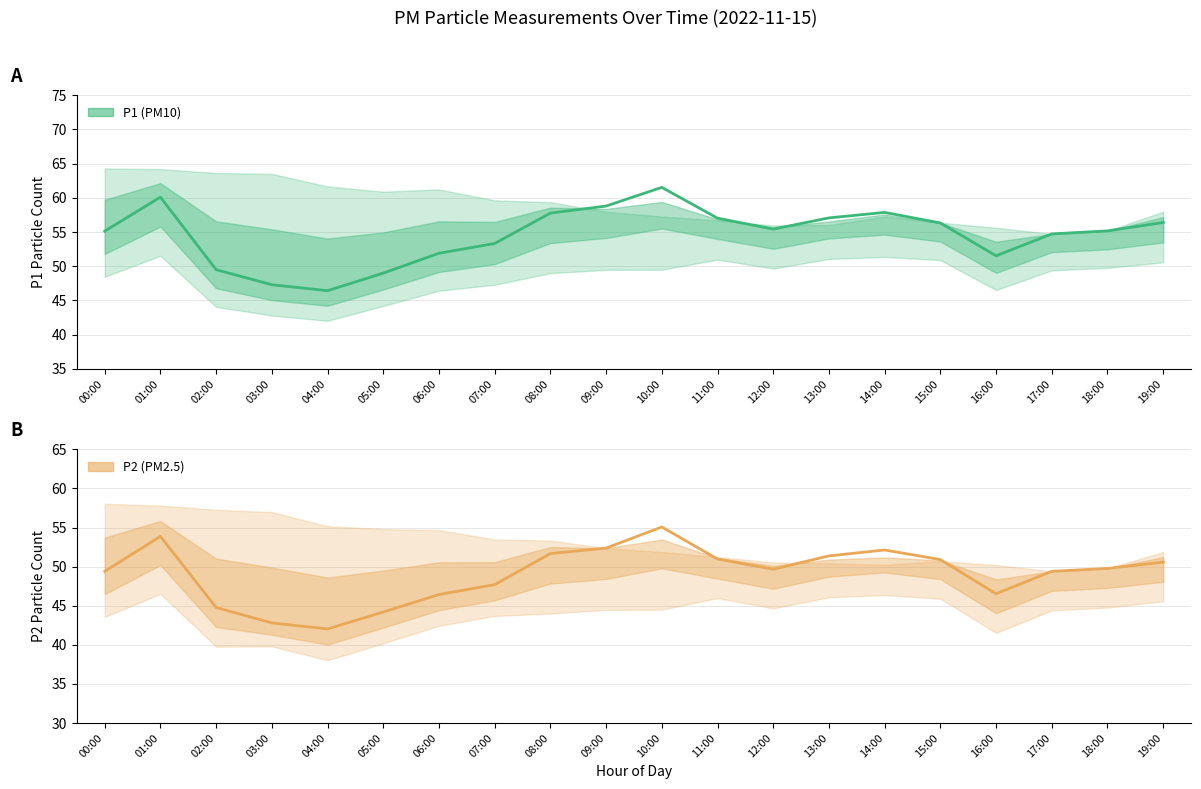

Reading left to right, list all the values displayed in this chart.

P1: 55.1	60.1	49.5	47.3	46.4	49.0	51.9	53.3	57.8	58.8	61.5	57.0	55.4	57.1	57.9	56.3	51.5	54.7	55.2	56.4
P2: 49.4	53.9	44.8	42.8	42.0	44.2	46.4	47.7	51.7	52.4	55.1	51.0	49.7	51.4	52.1	50.9	46.5	49.4	49.8	50.6